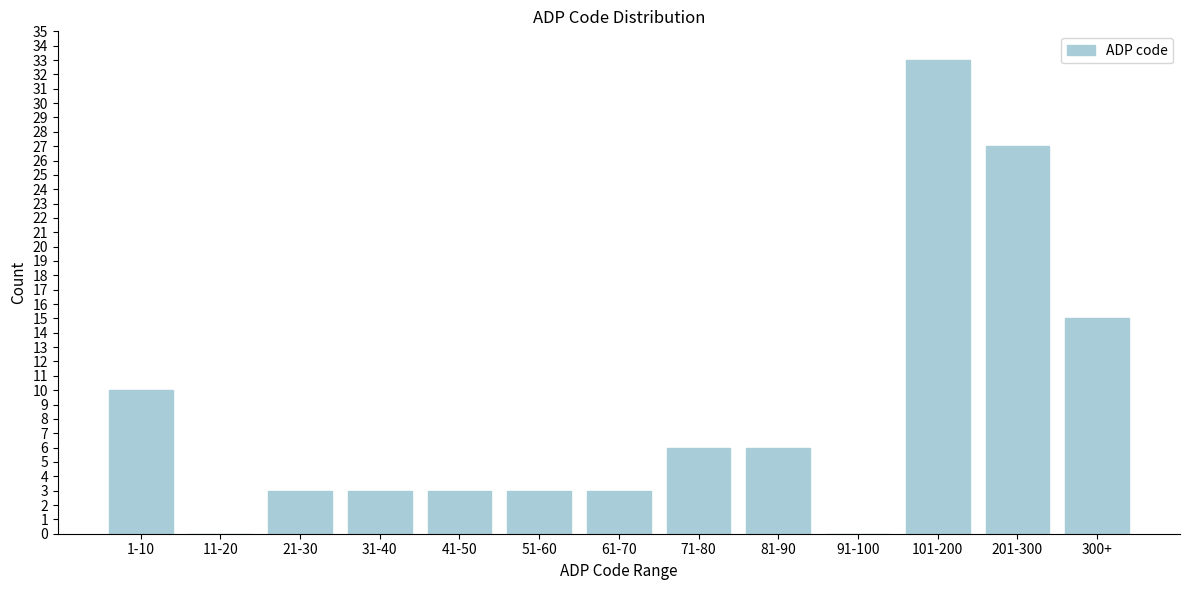

Reading left to right, transcribe all the data shown in this chart.

1-10=10	11-20=0	21-30=3	31-40=3	41-50=3	51-60=3	61-70=3	71-80=6	81-90=6	91-100=0	101-200=33	201-300=27	300+=15